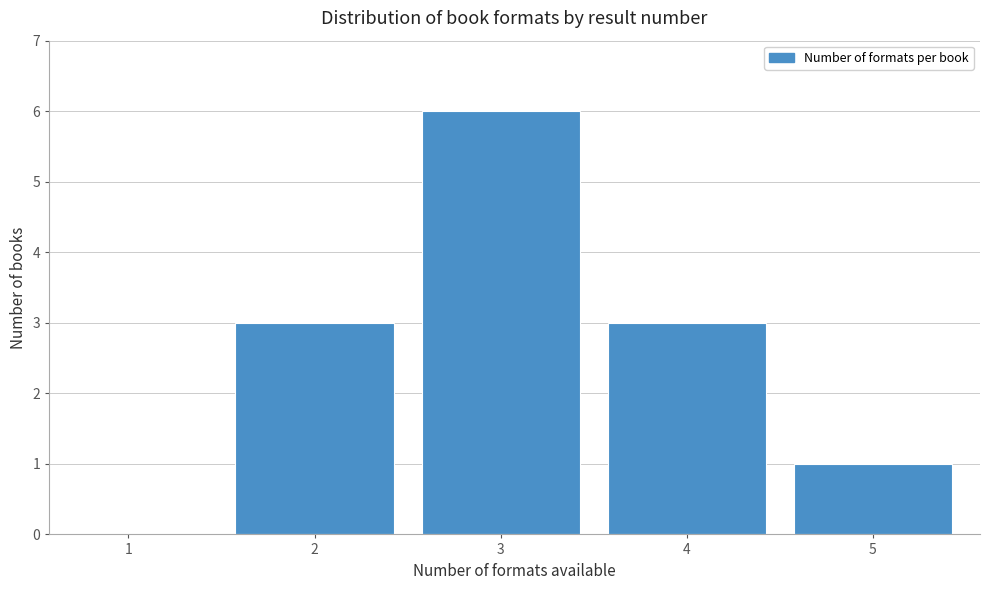

Reading right to left, list all the values displayed in this chart.

5=1	4=3	3=6	2=3	1=0